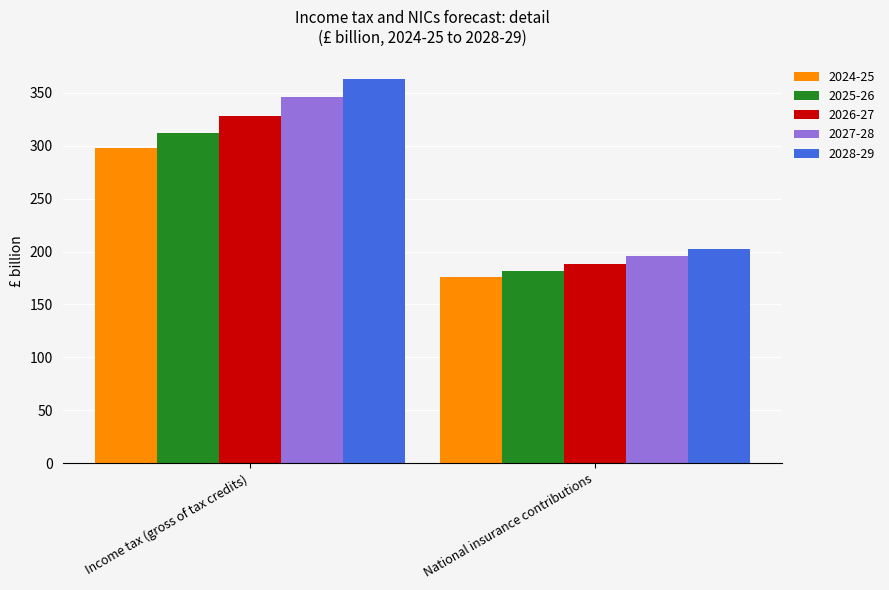

List the labels in order of 2028-29 value, largest first.

Income tax (gross of tax credits), National insurance contributions